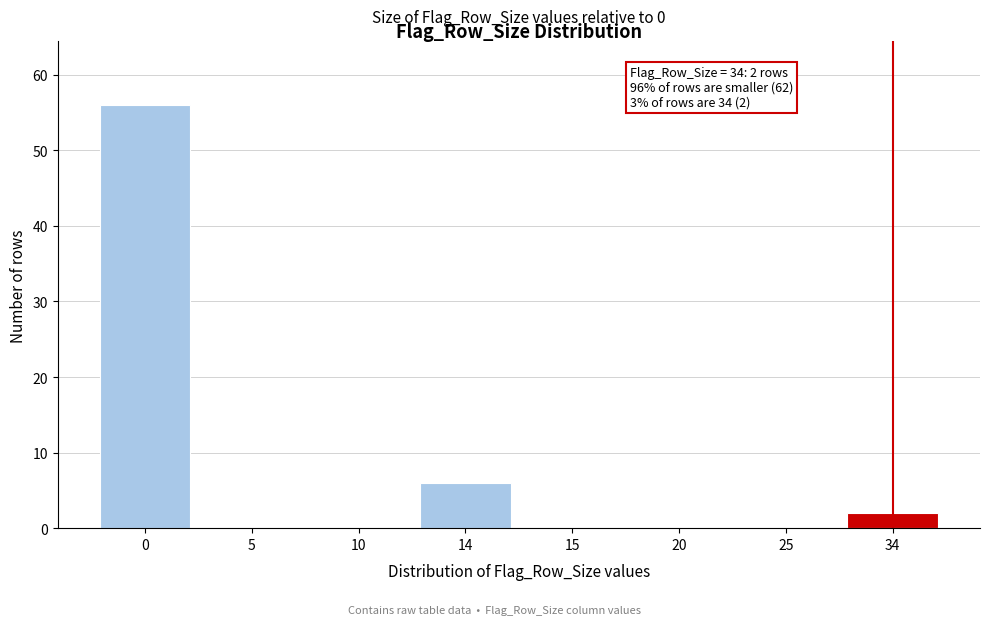

Reading right to left, what are all the values shown in this chart?

34=2	25=0	20=0	15=0	14=6	10=0	5=0	0=56